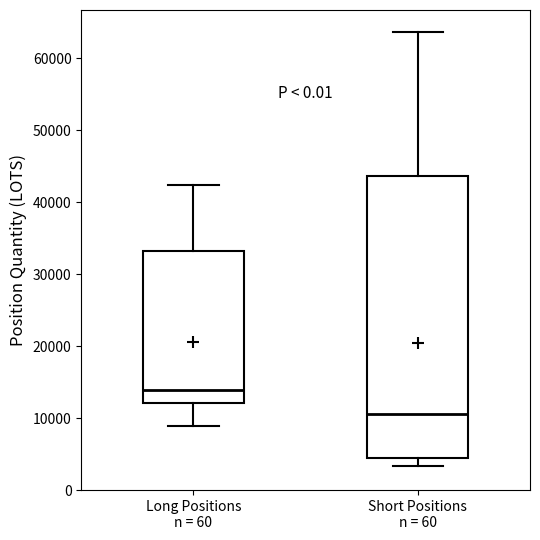

Reading left to right, read every box against the y-axis: the position of its median line, the range the box covers, and the ends of its whiskers. The values are not printed on the chart, so give them approximately, as read against the axis.

Long Positions n = 60: median 14000, box 12000 to 33000, whiskers 9000 to 42000
Short Positions n = 60: median 11000, box 4000 to 44000, whiskers 3000 to 64000